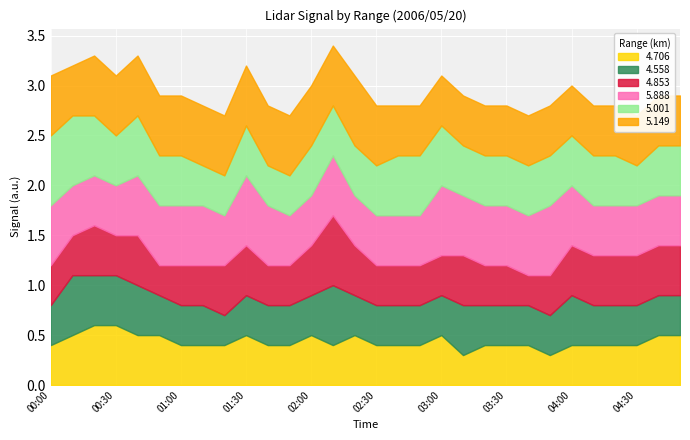

Is the value of 5.149 at 03:10 greater than the value of 4.706 at 01:50?

Yes